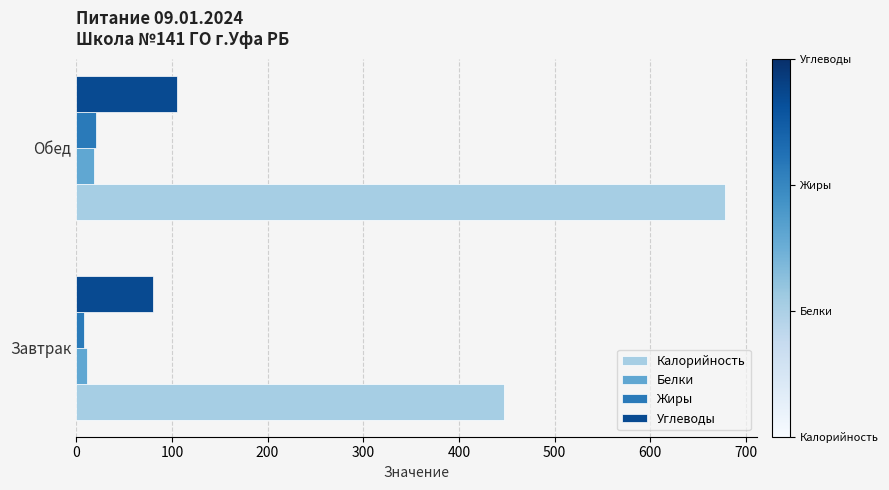

Between Завтрак and Обед, which series saw the biggest shift?

Калорийность